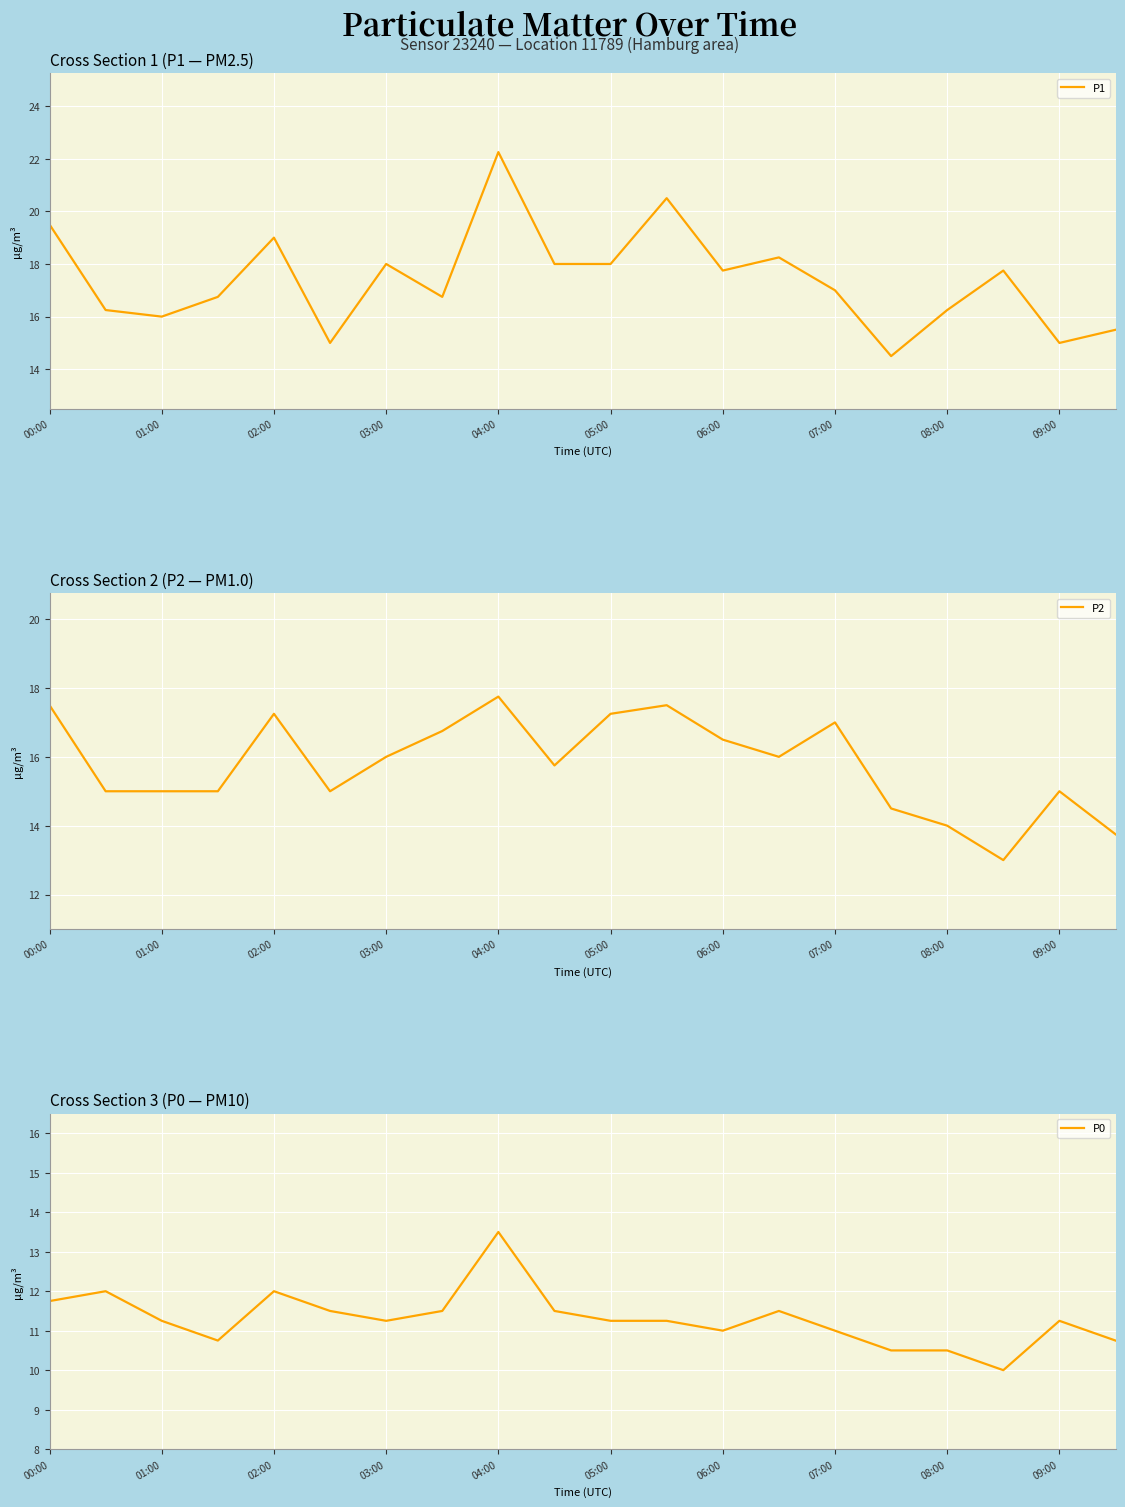

What is the minimum value shown in the chart?

10.0